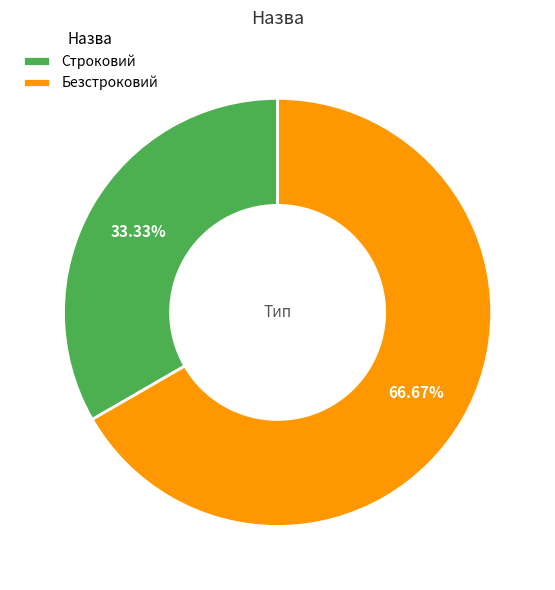

To the nearest percent, what percentage of the pie is Безстроковий?

67%